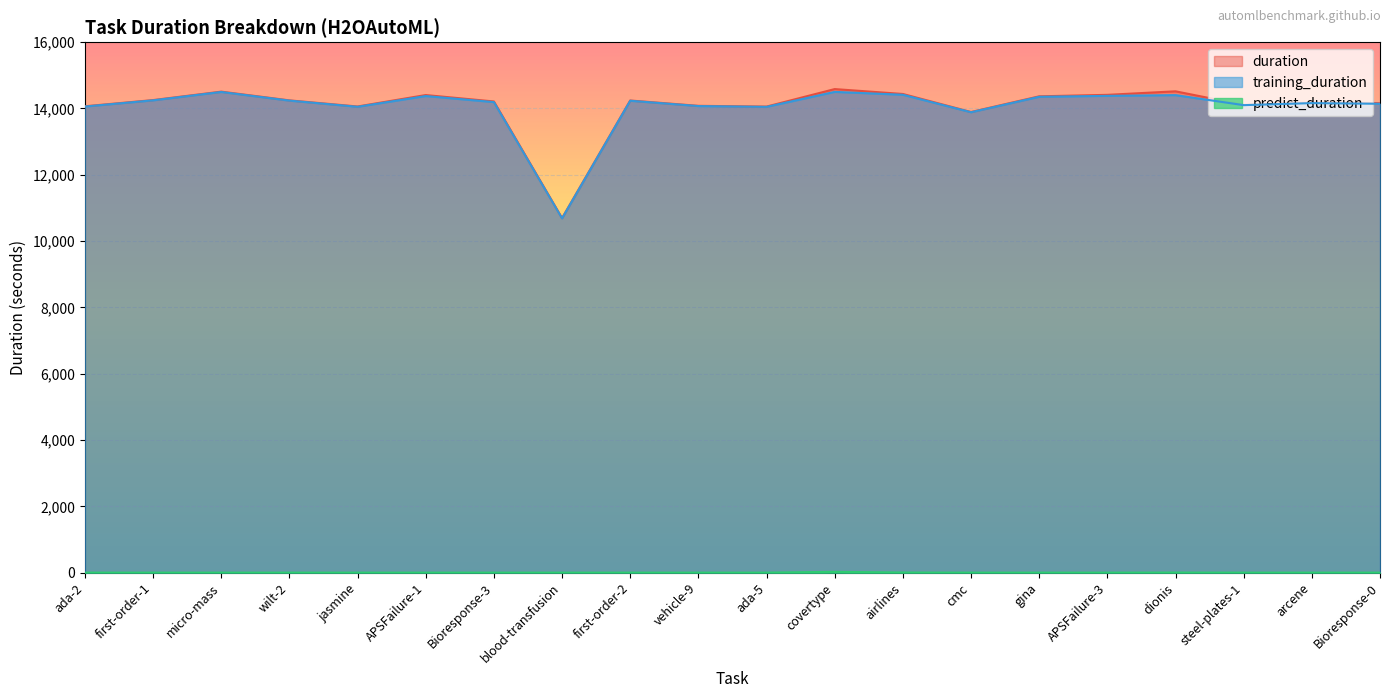

How many data points does each series have?

20